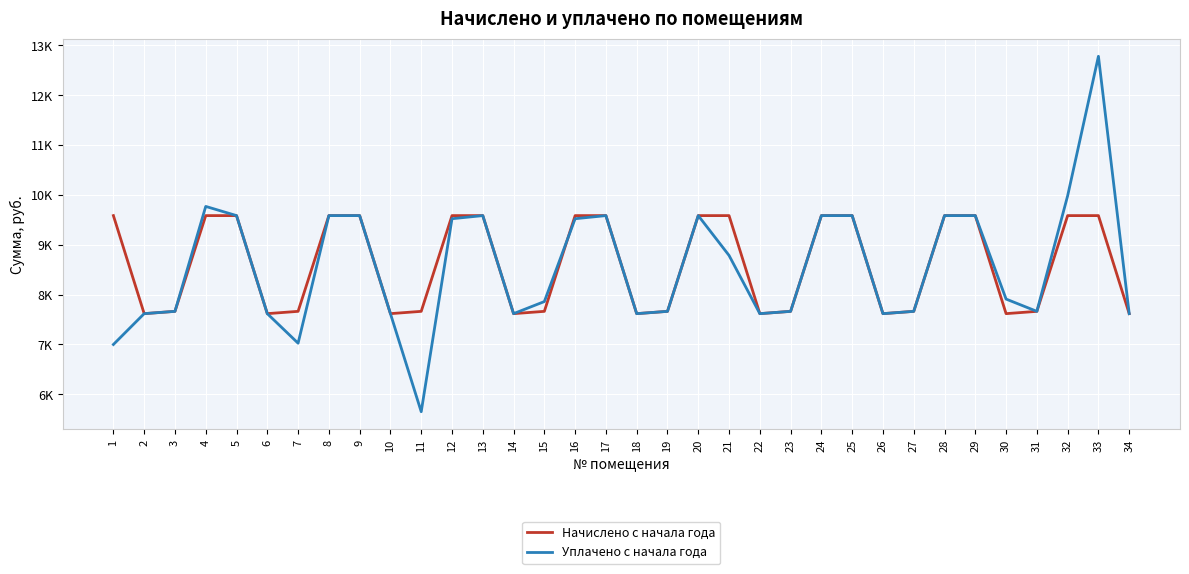

Reading left to right, extract all data points from this chart.

Начислено с начала года: 1=9584.6	2=7618.6	3=7664.6	4=9584.6	5=9584.6	6=7618.6	7=7664.6	8=9584.6	9=9584.6	10=7618.6	11=7664.6	12=9584.6	13=9584.6	14=7618.6	15=7664.6	16=9584.6	17=9584.6	18=7618.6	19=7664.6	20=9584.6	21=9584.6	22=7618.6	23=7664.6	24=9584.6	25=9584.6	26=7618.6	27=7664.6	28=9584.6	29=9584.6	30=7618.6	31=7664.6	32=9584.6	33=9584.6	34=7618.6
Уплачено с начала года: 1=7000.0	2=7618.6	3=7664.6	4=9768.7	5=9584.6	6=7618.6	7=7025.9	8=9584.6	9=9584.6	10=7618.6	11=5651.9	12=9522.2	13=9584.6	14=7618.6	15=7860.9	16=9522.2	17=9584.6	18=7618.6	19=7664.6	20=9584.6	21=8785.9	22=7618.6	23=7664.6	24=9584.6	25=9584.6	26=7618.6	27=7664.6	28=9584.6	29=9584.6	30=7910.8	31=7664.6	32=9982.5	33=12779.5	34=7618.6